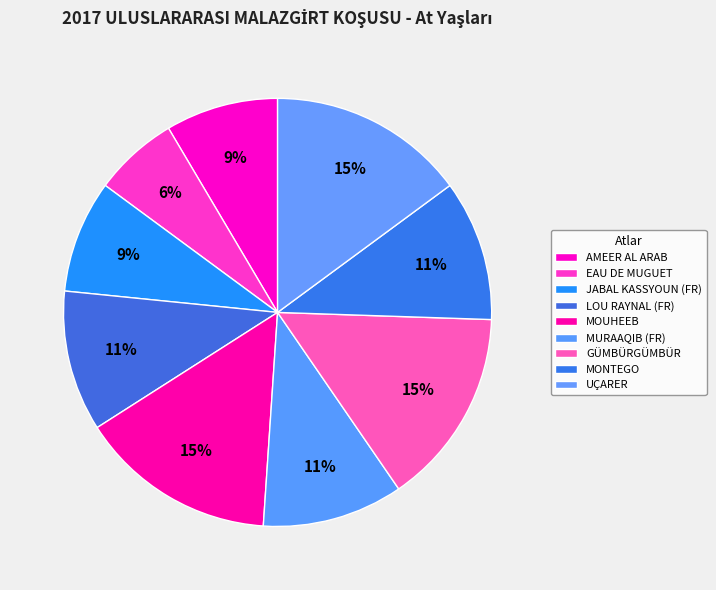

What percentage is NOT represented by GÜMBÜRGÜMBÜR?

85.1%